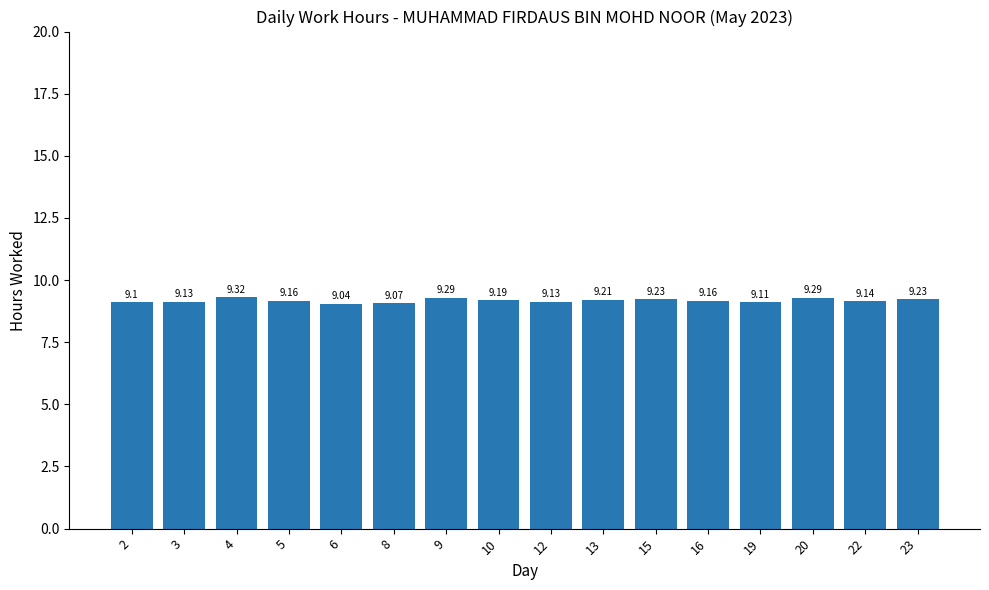

The chart shows a value of 14.0 at 19. True or false?

False